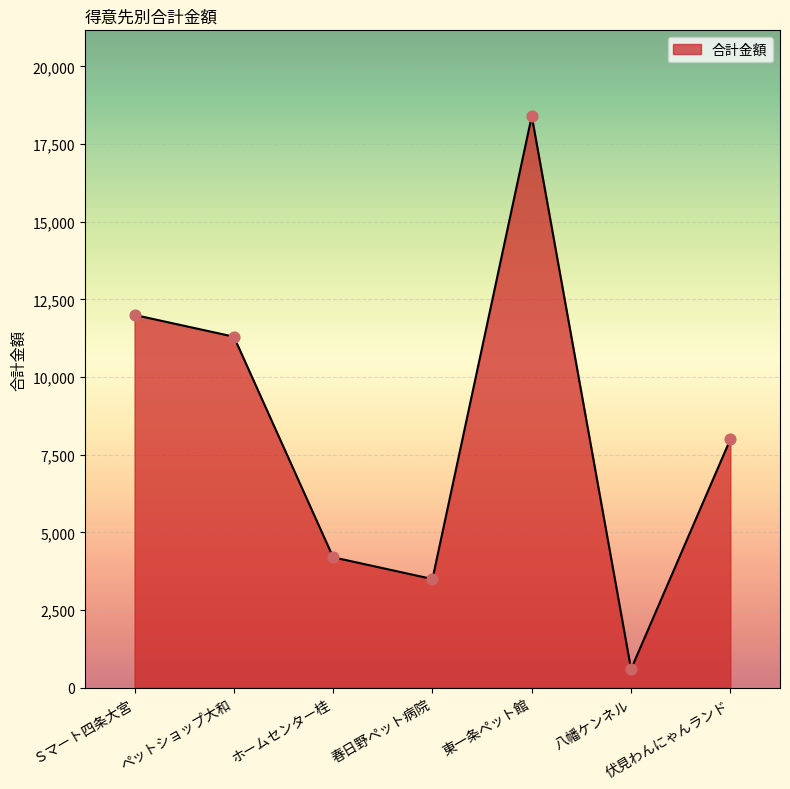

Which has a higher value, Ｓマート四条大宮 or 伏見わんにゃんランド?

Ｓマート四条大宮